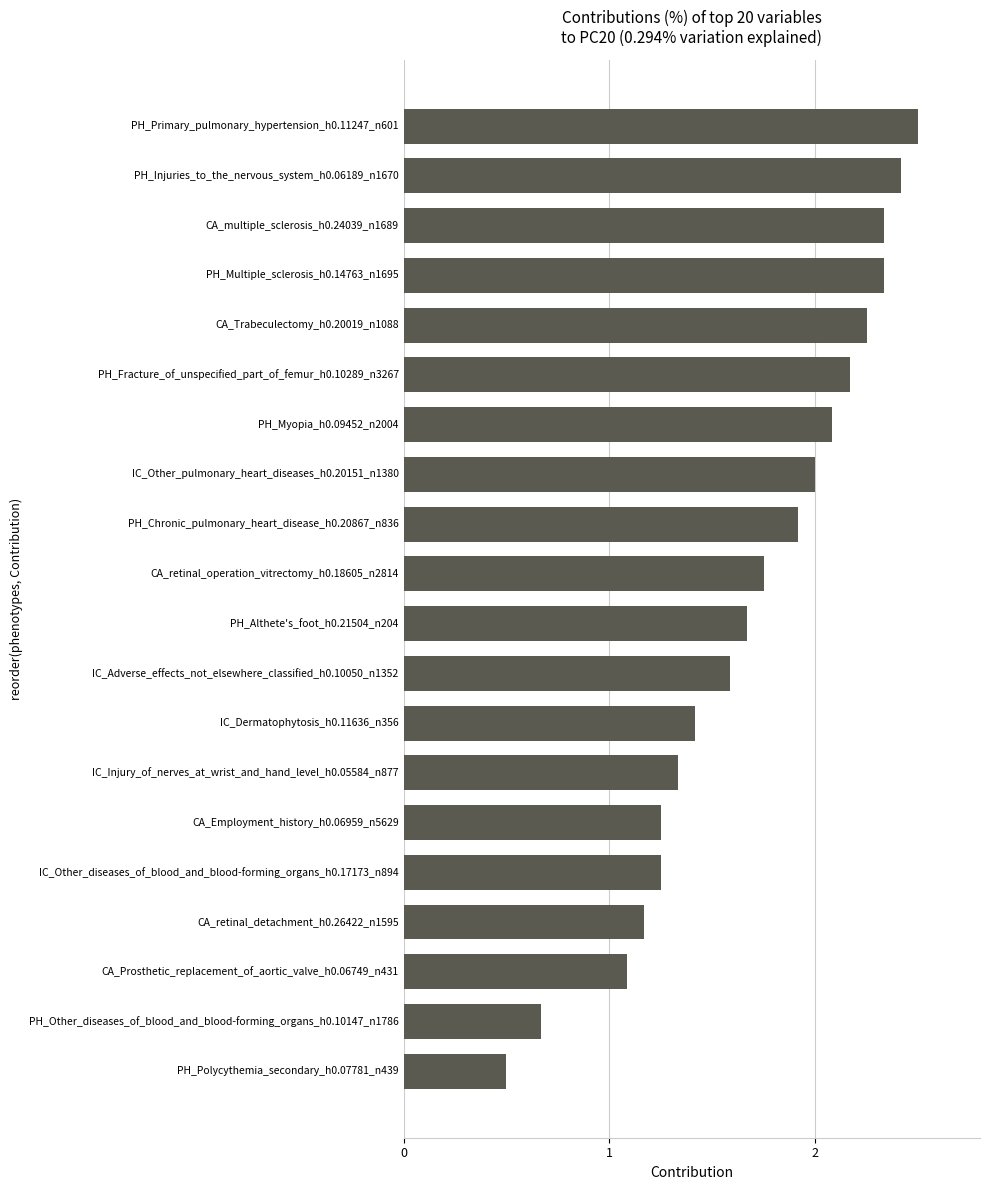

The chart shows a value of 2.0 at IC_Other_pulmonary_heart_diseases_h0.20151_n1380. True or false?

True